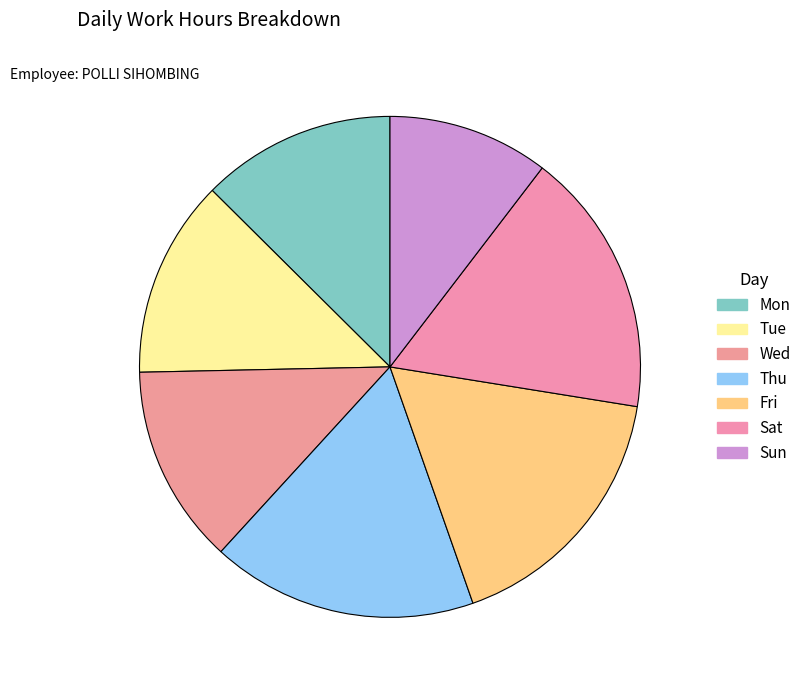

Count the number of slices in the pie.

7